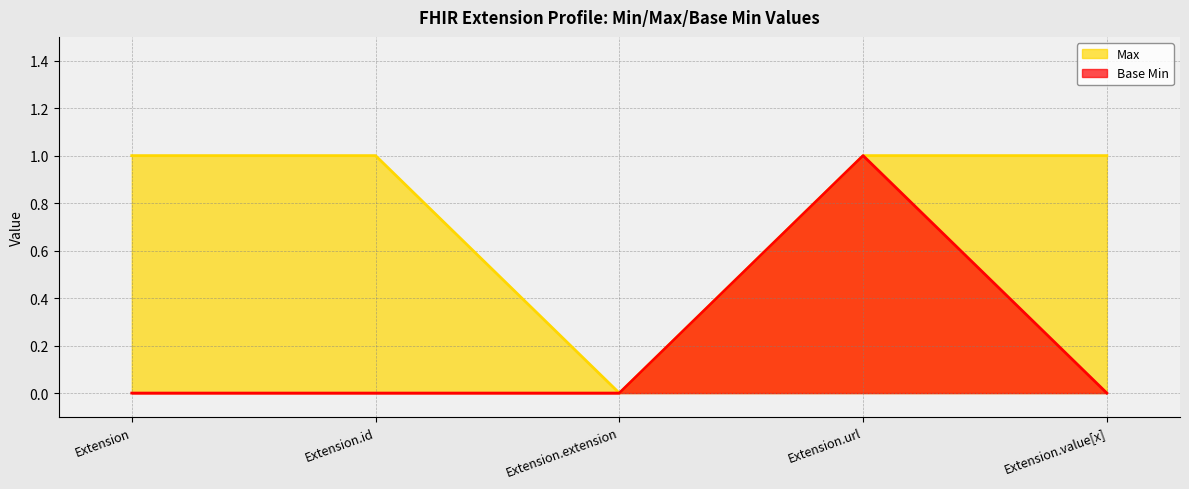

At how many categories does at least one series exceed 0?

4